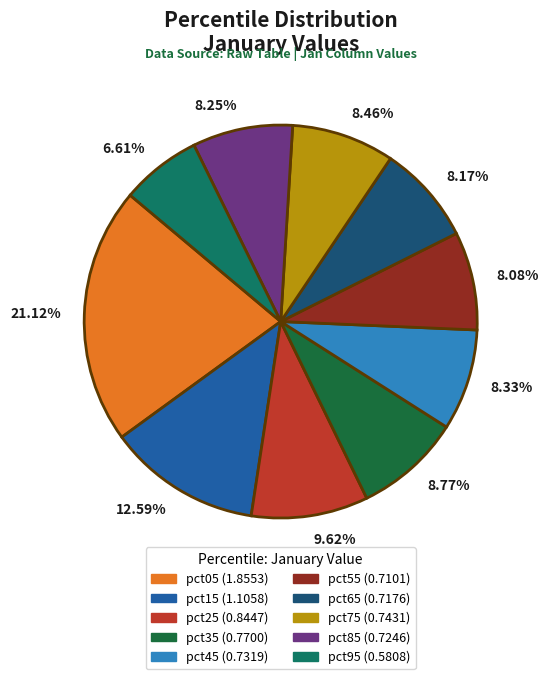

How many slices are in this pie chart?

10